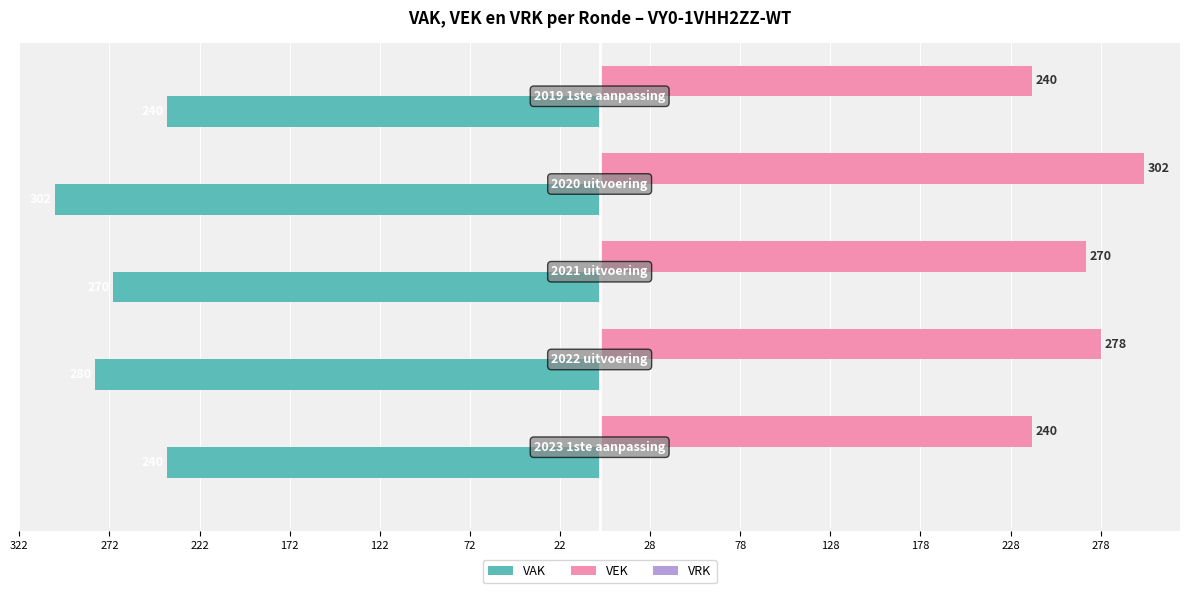

What is the value of the VRK bar at the 2nd from the left?

0.3